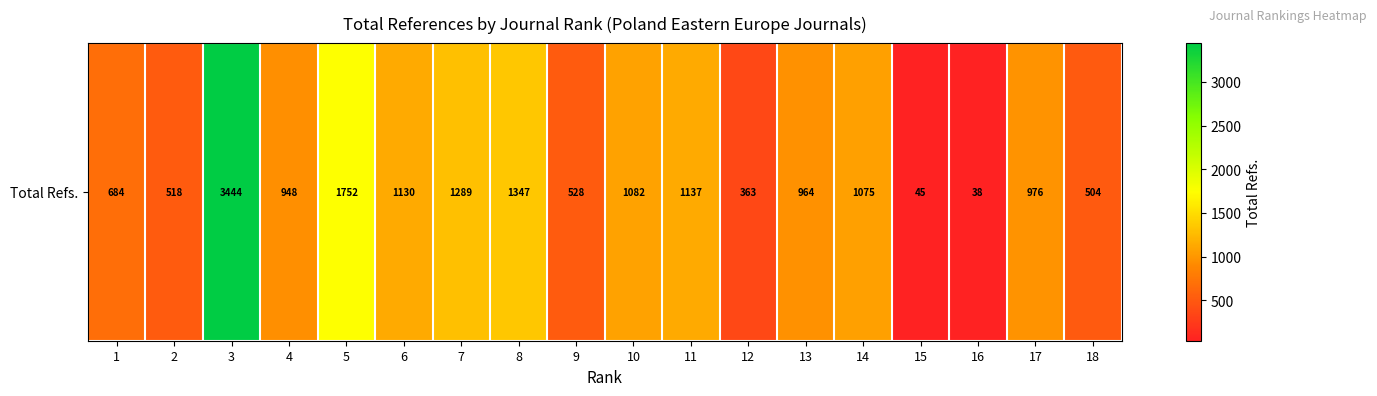

How many values are below 976?

9